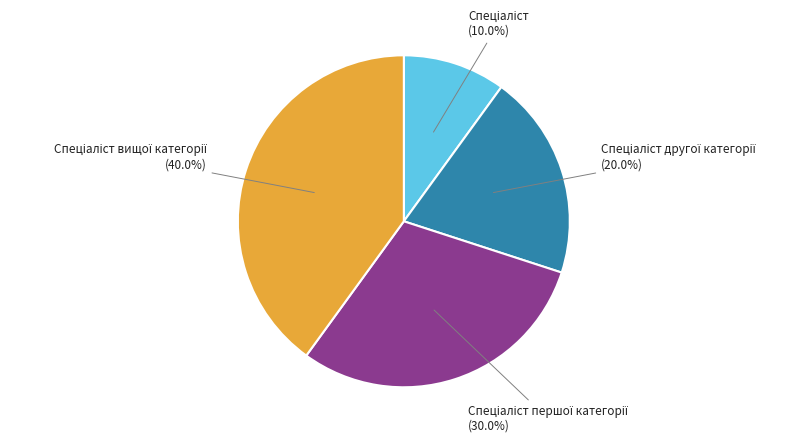

Is there a majority slice in this chart?

No